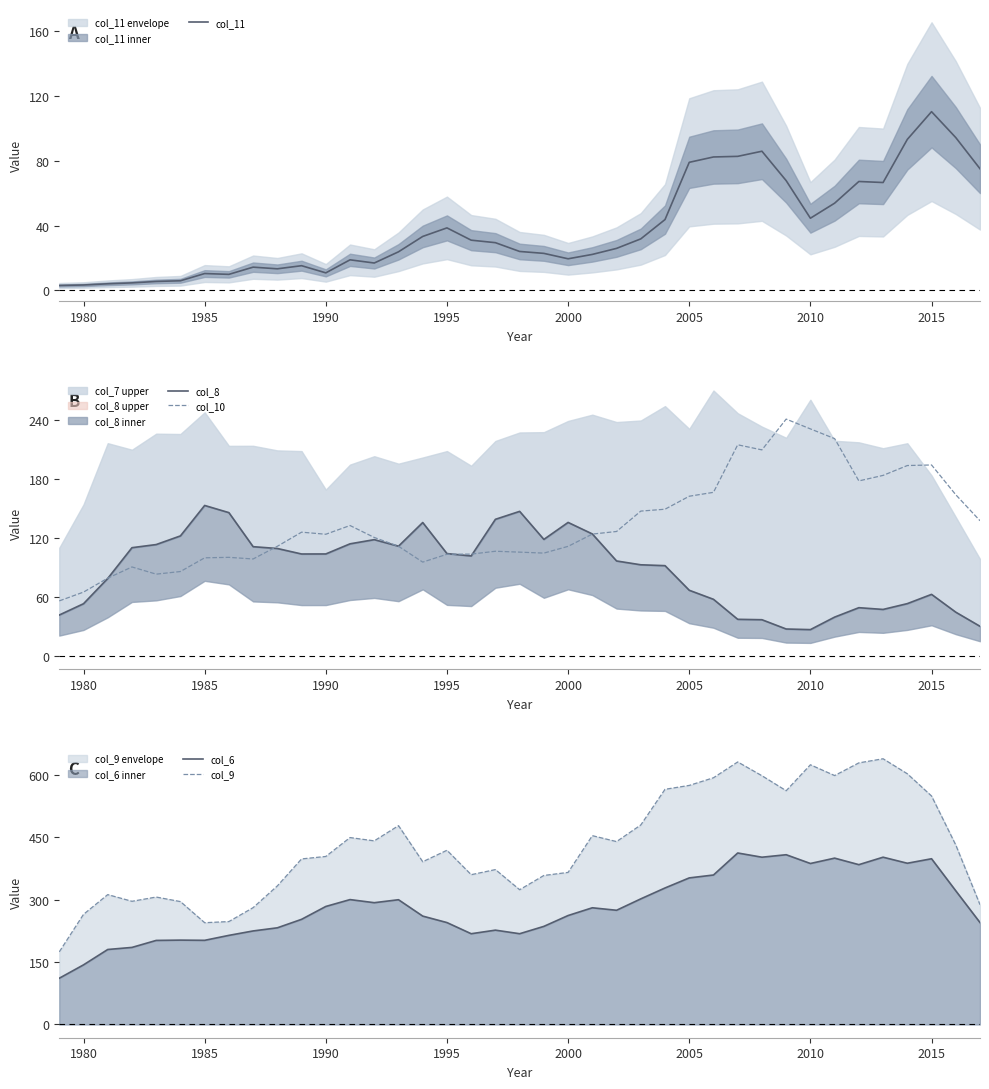

Count the number of data series in this chart.

5